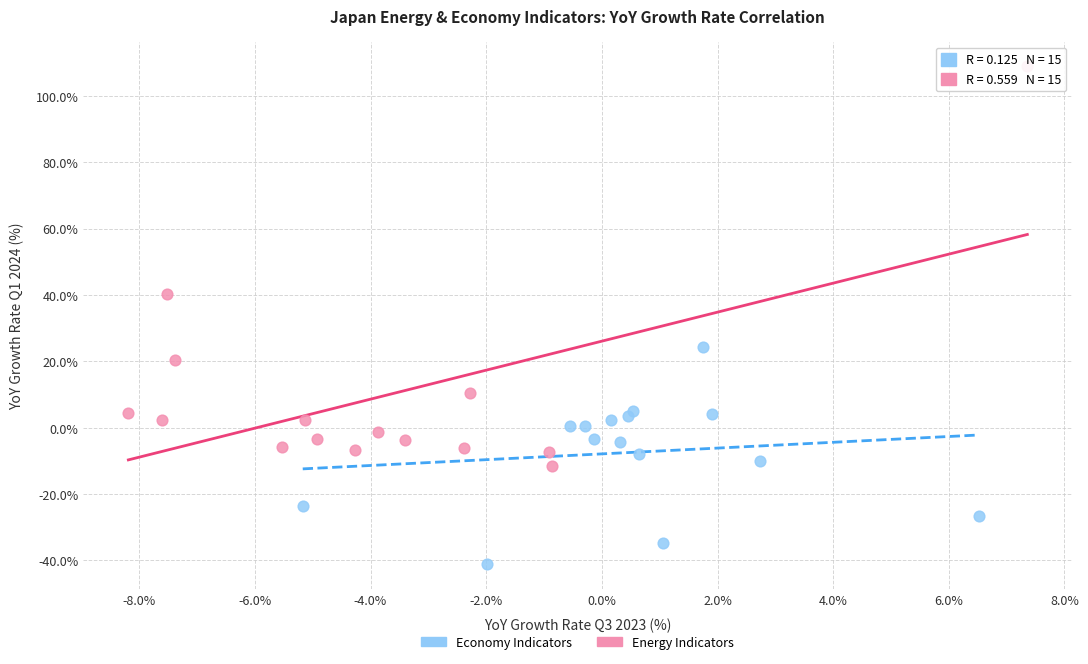

Which series reaches the minimum Y coordinate?

Economy Indicators